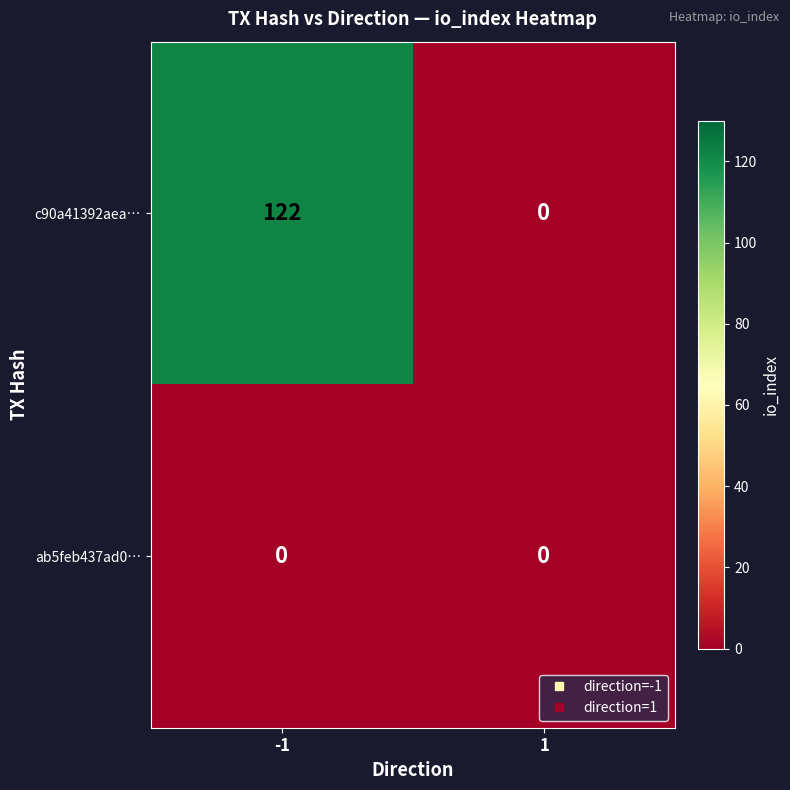

Rank the series by their maximum value, from highest to lowest.

c90a41392aea…, ab5feb437ad0…